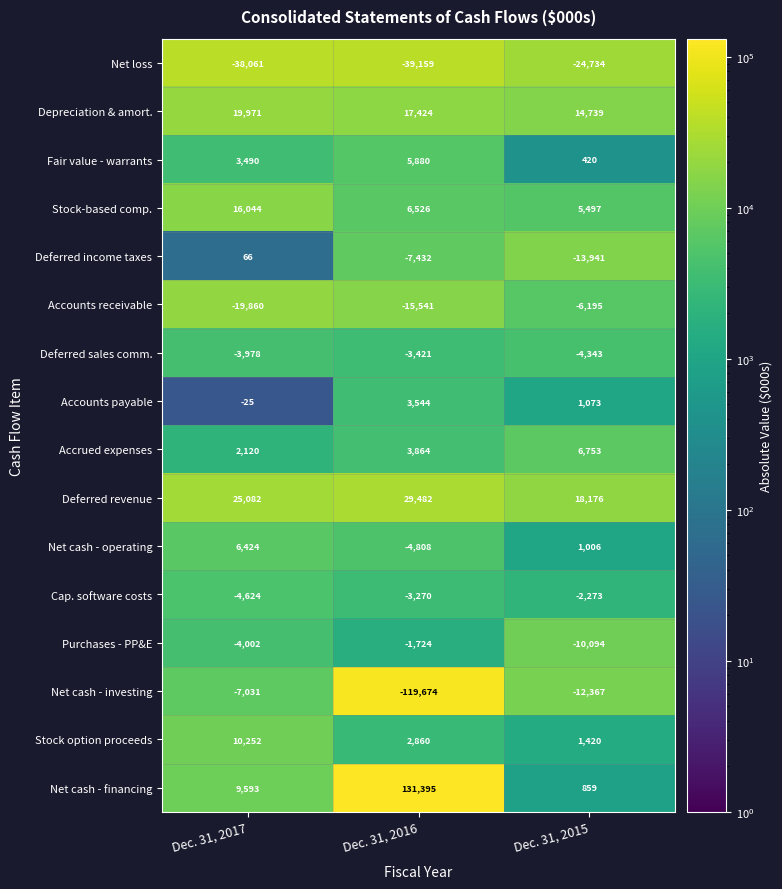

How many values in Accounts payable are below zero?

1